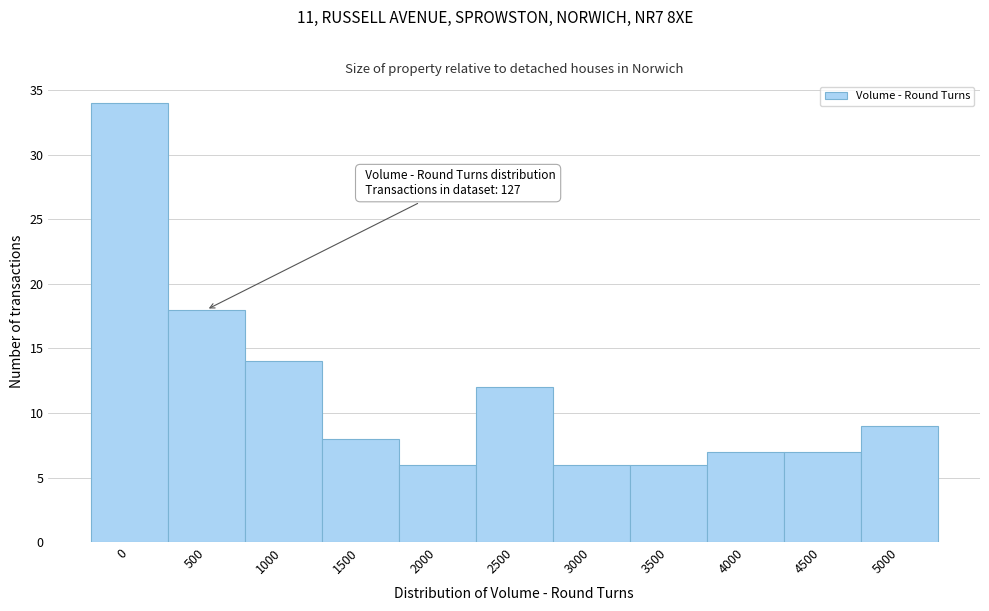

Reading right to left, what are all the values shown in this chart?

5000=9	4500=7	4000=7	3500=6	3000=6	2500=12	2000=6	1500=8	1000=14	500=18	0=34